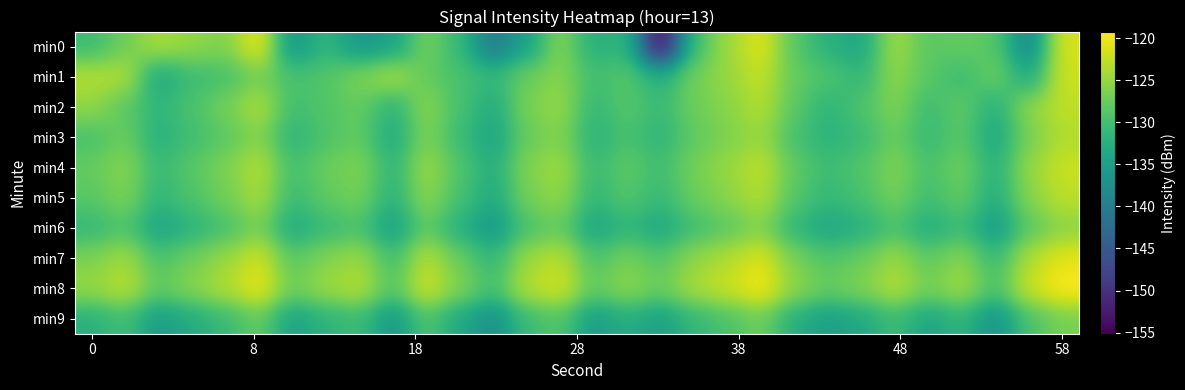

What is the minimum value shown in the chart?

-155.1